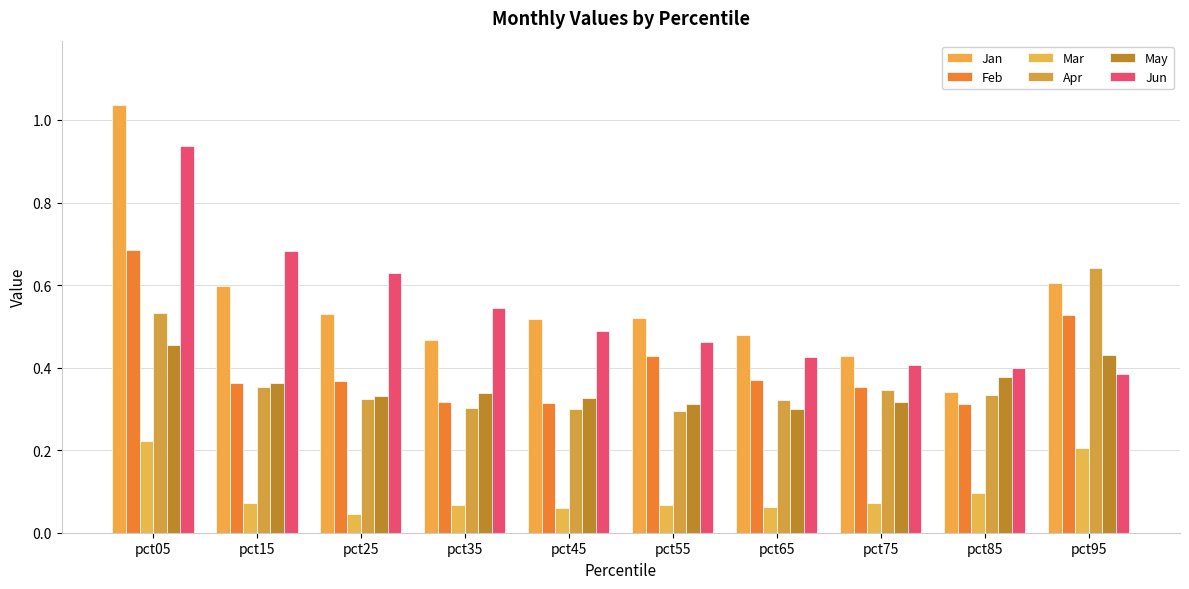

Are the bars horizontal?

No